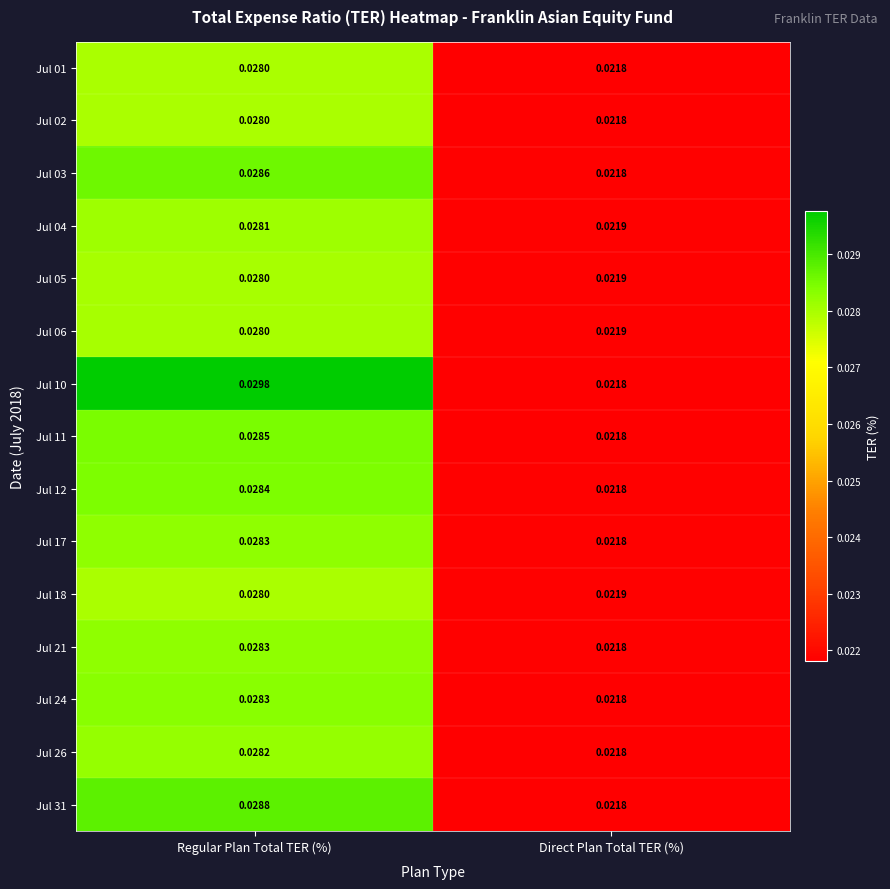

Rank the categories by Jul 06 value from lowest to highest.

Direct Plan Total TER (%), Regular Plan Total TER (%)